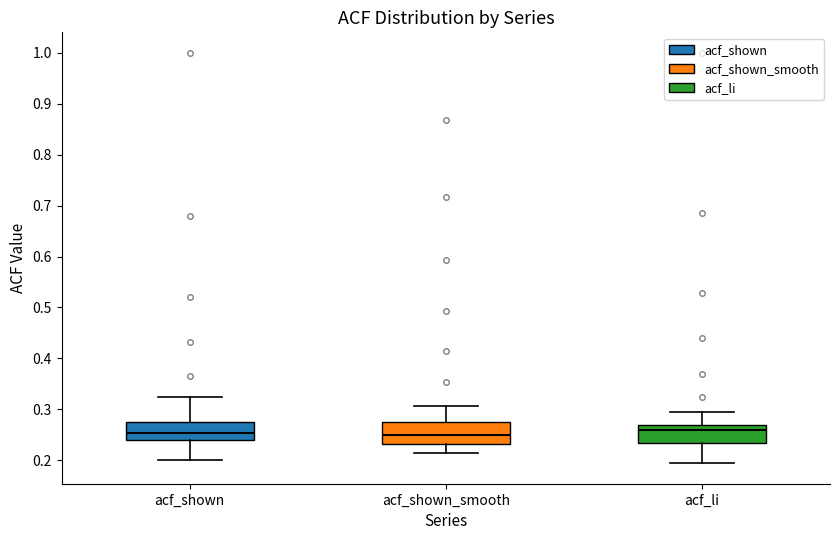

Where is the lower edge of the box for acf_shown_smooth on the y-axis? The values are not printed on the chart, so give them approximately, as read against the axis.

0.23